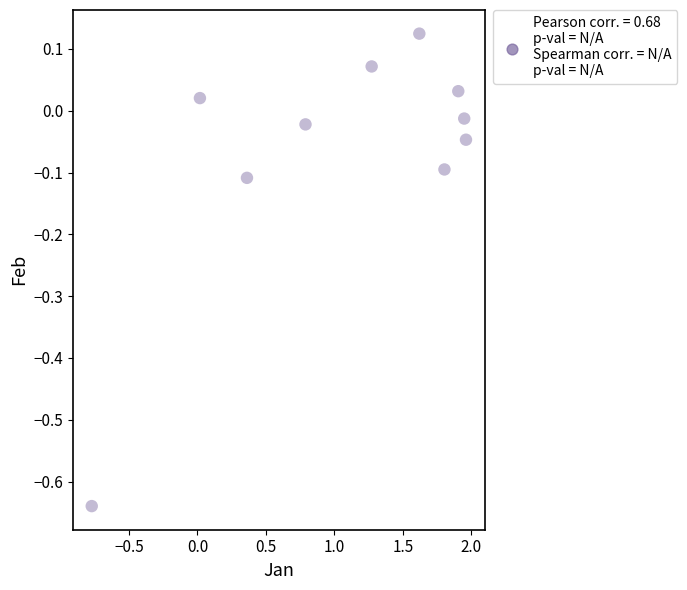

What is the range of Y values (max minus min)?

0.8